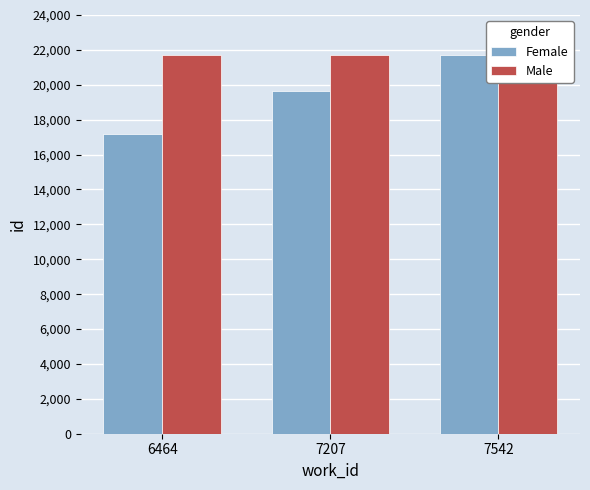

What is the difference between the highest and lowest values at 6464?

4512